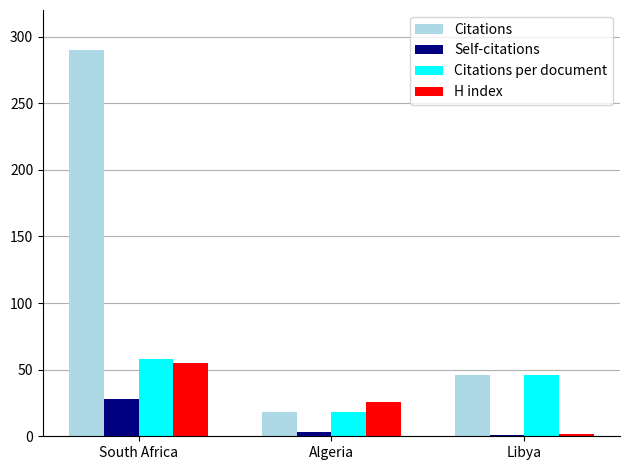

What is the value of the Self-citations bar at the 1st from the left?

28